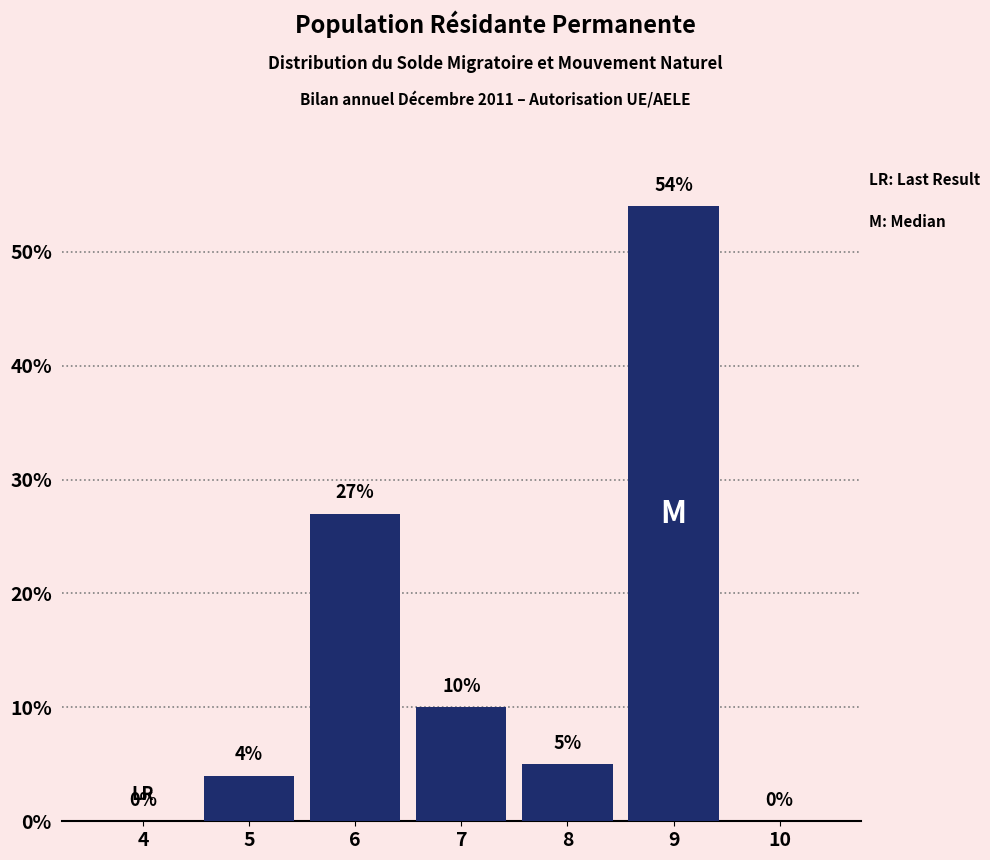

Reading left to right, extract all data points from this chart.

4=0	5=4	6=27	7=10	8=5	9=54	10=0